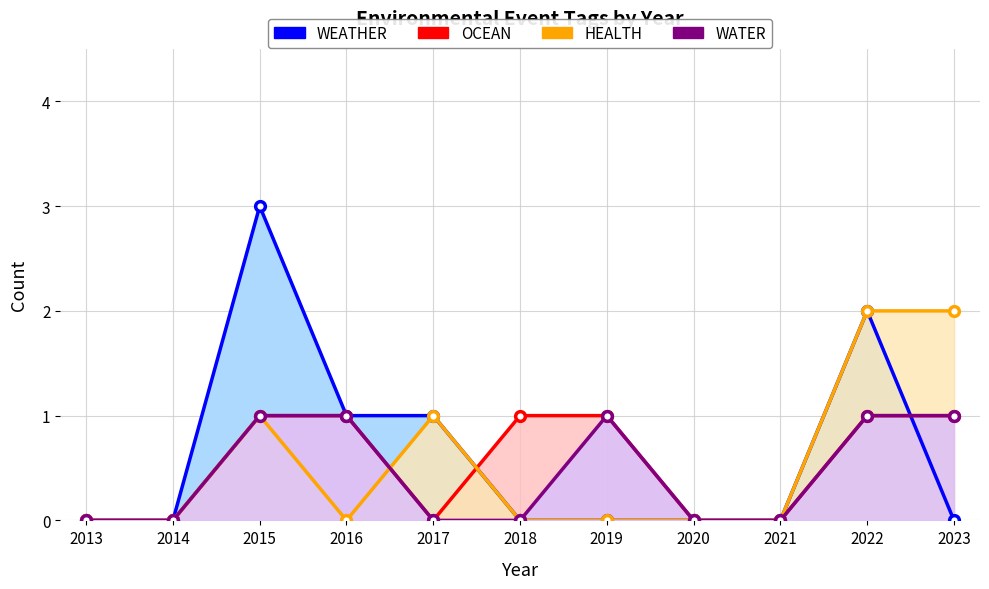

Between 2019 and 2023, which is larger?

2019